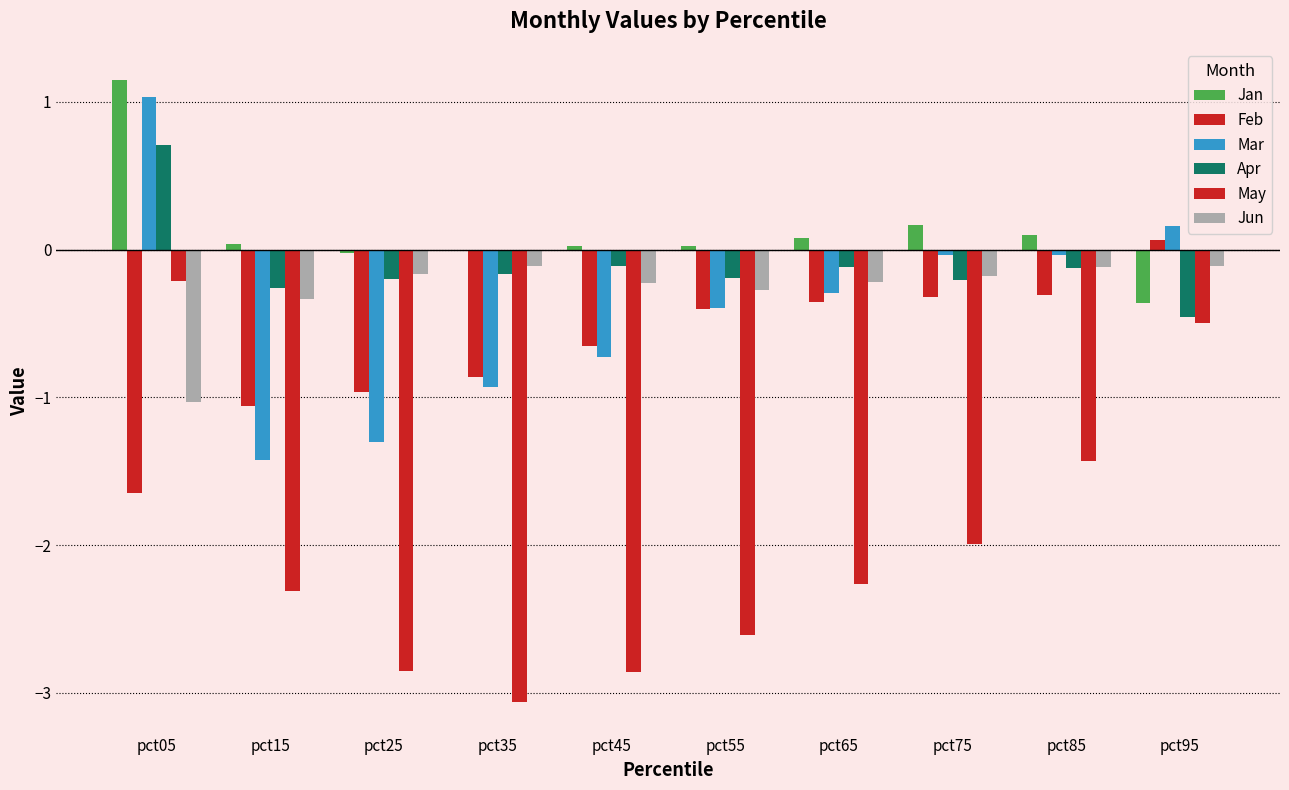

Rank the series at pct15 from highest to lowest value.

Jan, Apr, Jun, Feb, Mar, May